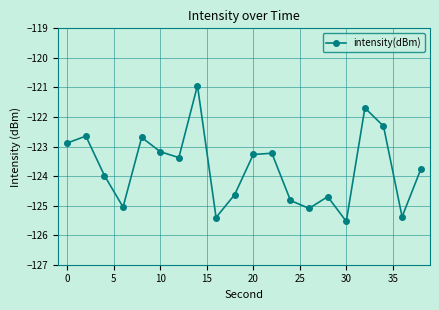

How many interior local peaks (higher than both neighbors) does the data have?

6